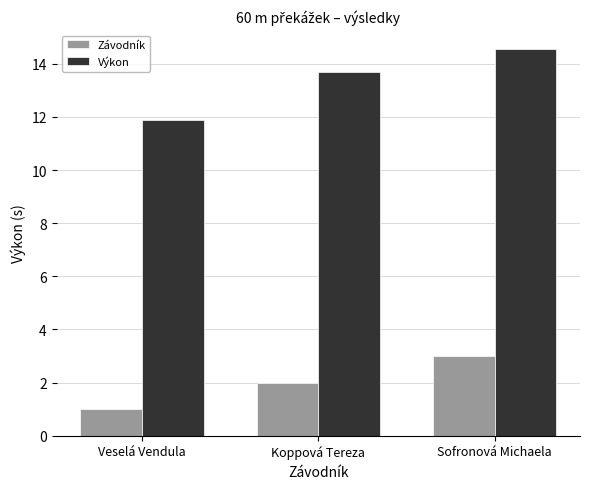

At which category is the sum across all series the highest?

Sofronová Michaela